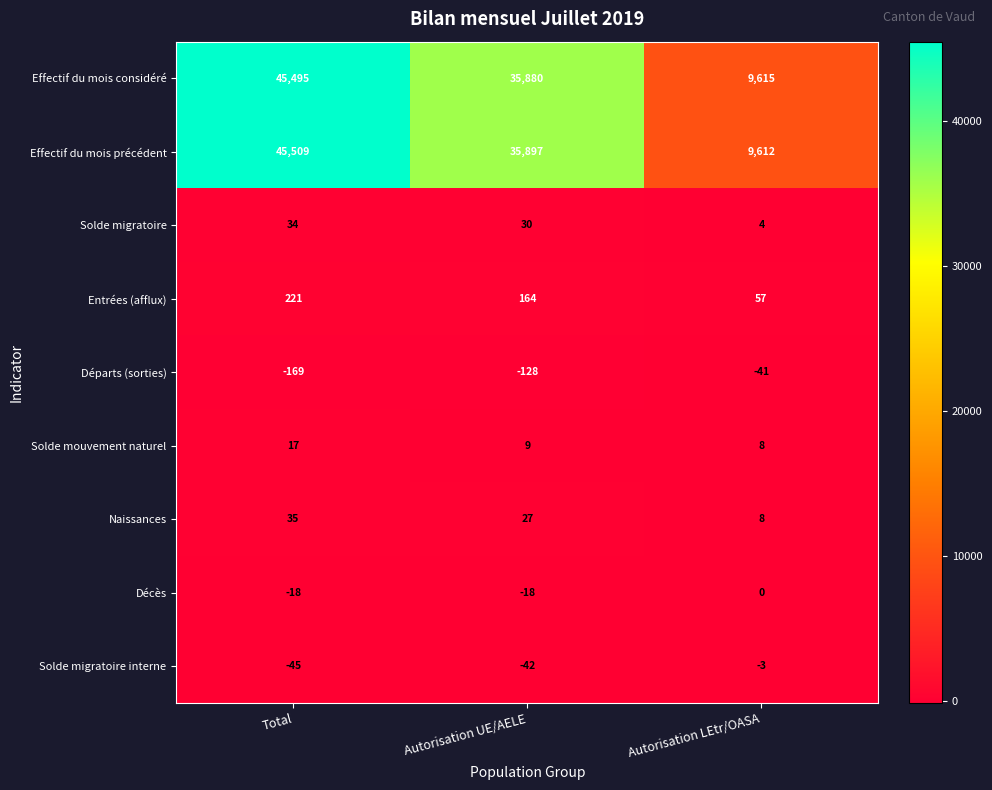

Reading right to left, what are all the values shown in this chart?

Effectif du mois considéré: Autorisation LEtr/OASA=9615	Autorisation UE/AELE=35880	Total=45495
Effectif du mois précédent: Autorisation LEtr/OASA=9612	Autorisation UE/AELE=35897	Total=45509
Solde migratoire: Autorisation LEtr/OASA=4	Autorisation UE/AELE=30	Total=34
Entrées (afflux): Autorisation LEtr/OASA=57	Autorisation UE/AELE=164	Total=221
Départs (sorties): Autorisation LEtr/OASA=-41	Autorisation UE/AELE=-128	Total=-169
Solde mouvement naturel: Autorisation LEtr/OASA=8	Autorisation UE/AELE=9	Total=17
Naissances: Autorisation LEtr/OASA=8	Autorisation UE/AELE=27	Total=35
Décès: Autorisation LEtr/OASA=0	Autorisation UE/AELE=-18	Total=-18
Solde migratoire interne: Autorisation LEtr/OASA=-3	Autorisation UE/AELE=-42	Total=-45